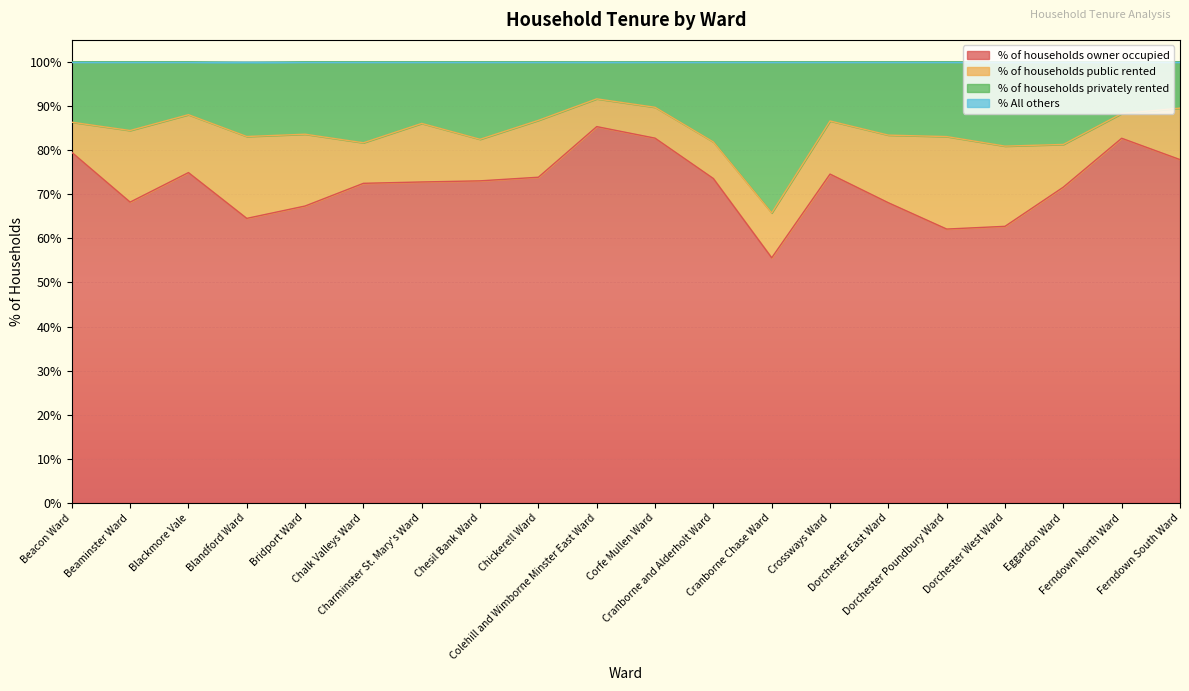

The value of % of households owner occupied at Dorchester Poundbury Ward is 86.7. True or false?

False